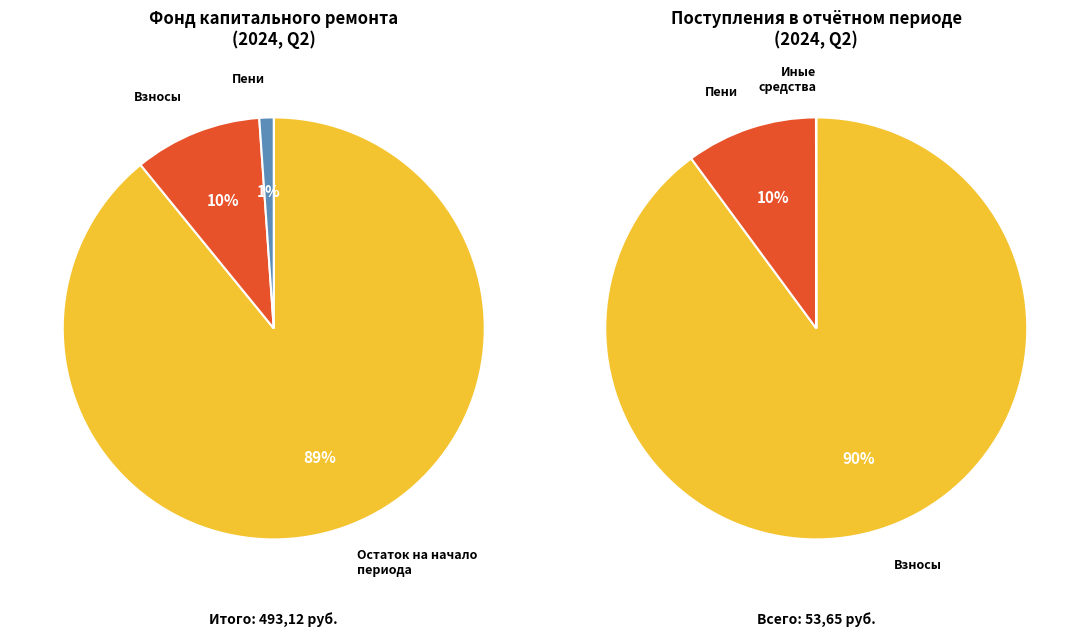

Is there a majority slice in this chart?

Yes